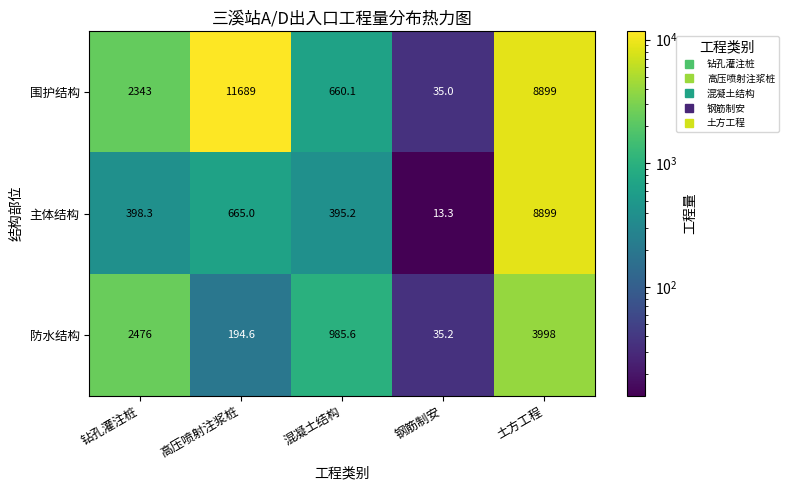

Rank the series by their average value, from highest to lowest.

围护结构, 主体结构, 防水结构